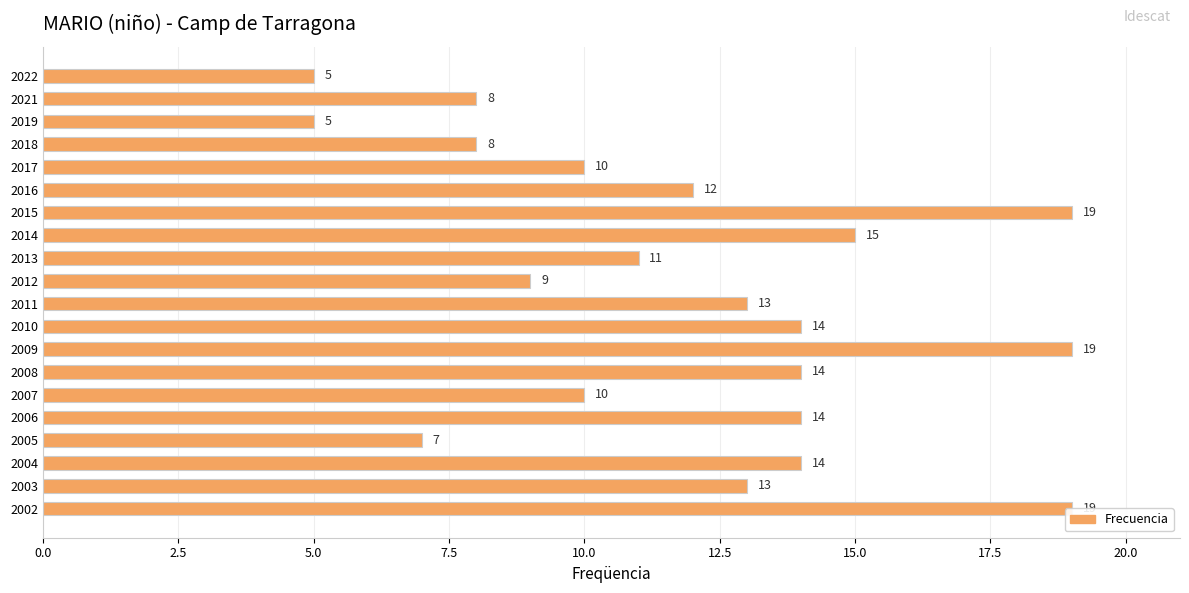

The chart shows a value of 25 at 2002. True or false?

False